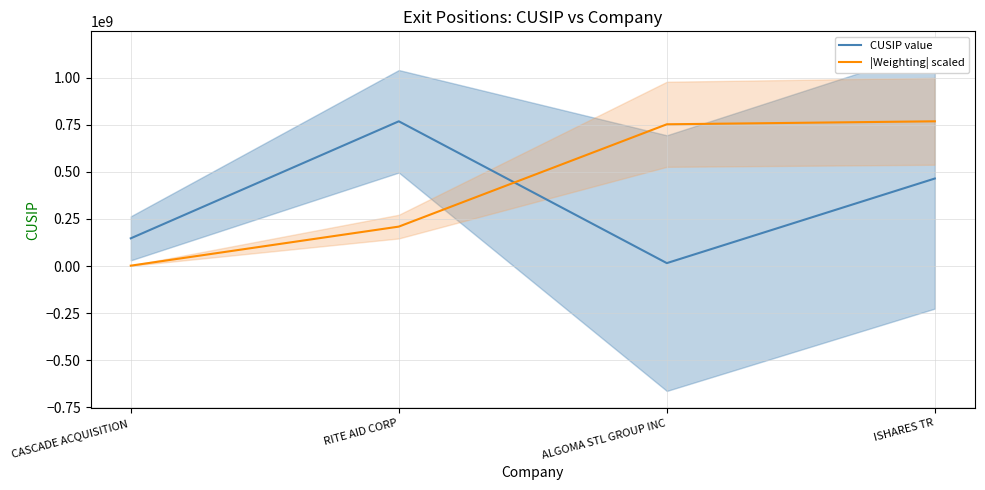

Between RITE AID CORP and ALGOMA STL GROUP INC, which series saw the biggest shift?

CUSIP value